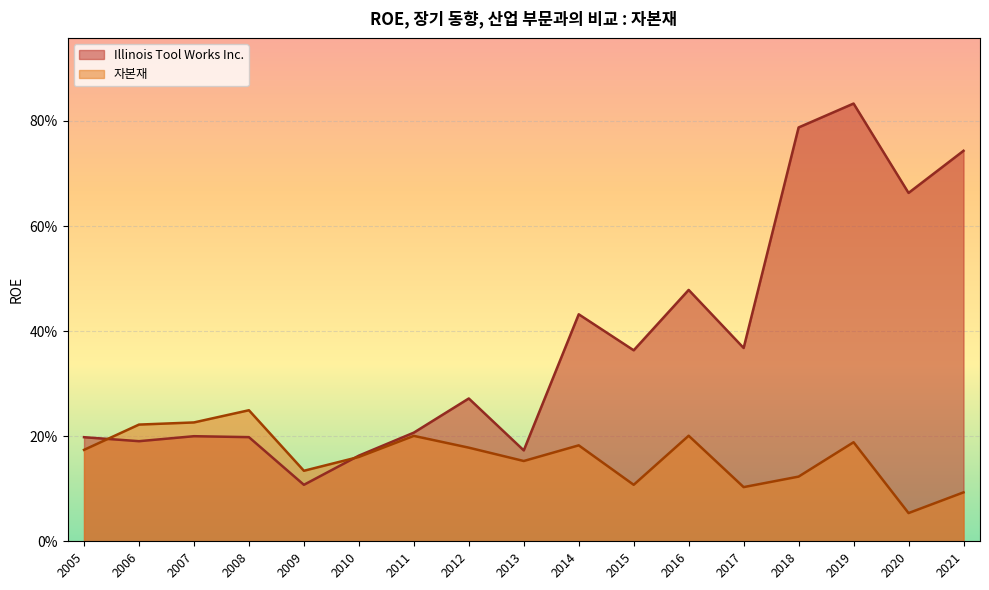

Which series has the widest spread of values?

Illinois Tool Works Inc.